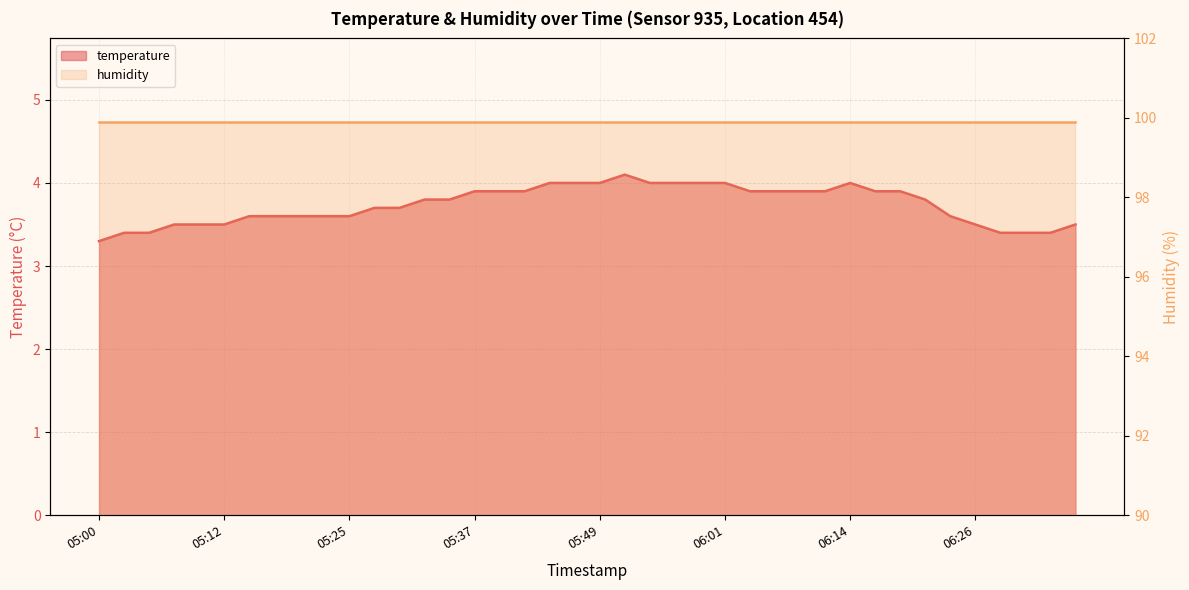

What is the value of the 7th point from the left?

3.6